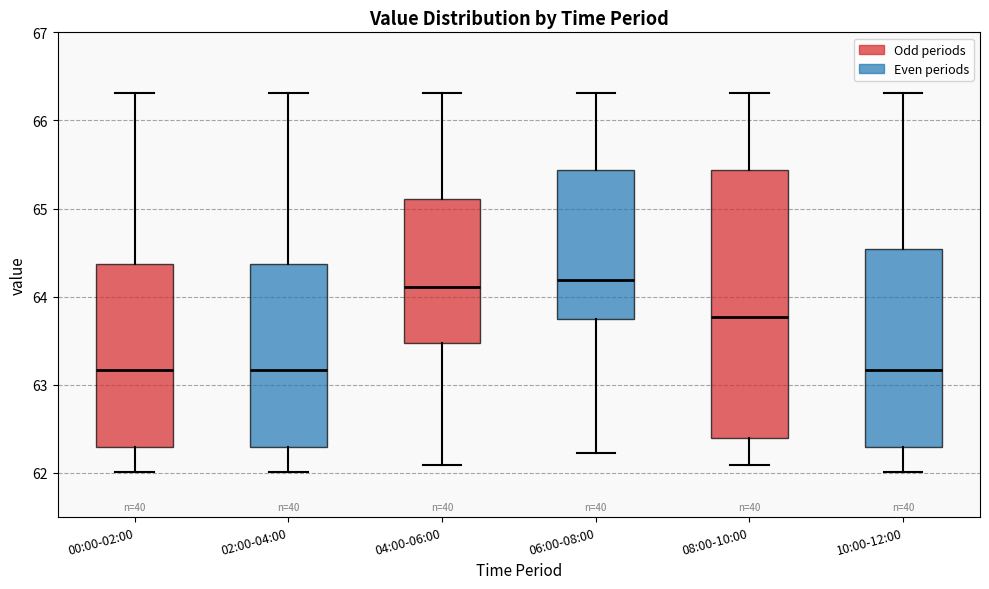

Where is the lower edge of the box for 00:00-02:00 on the y-axis? The values are not printed on the chart, so give them approximately, as read against the axis.

62.3